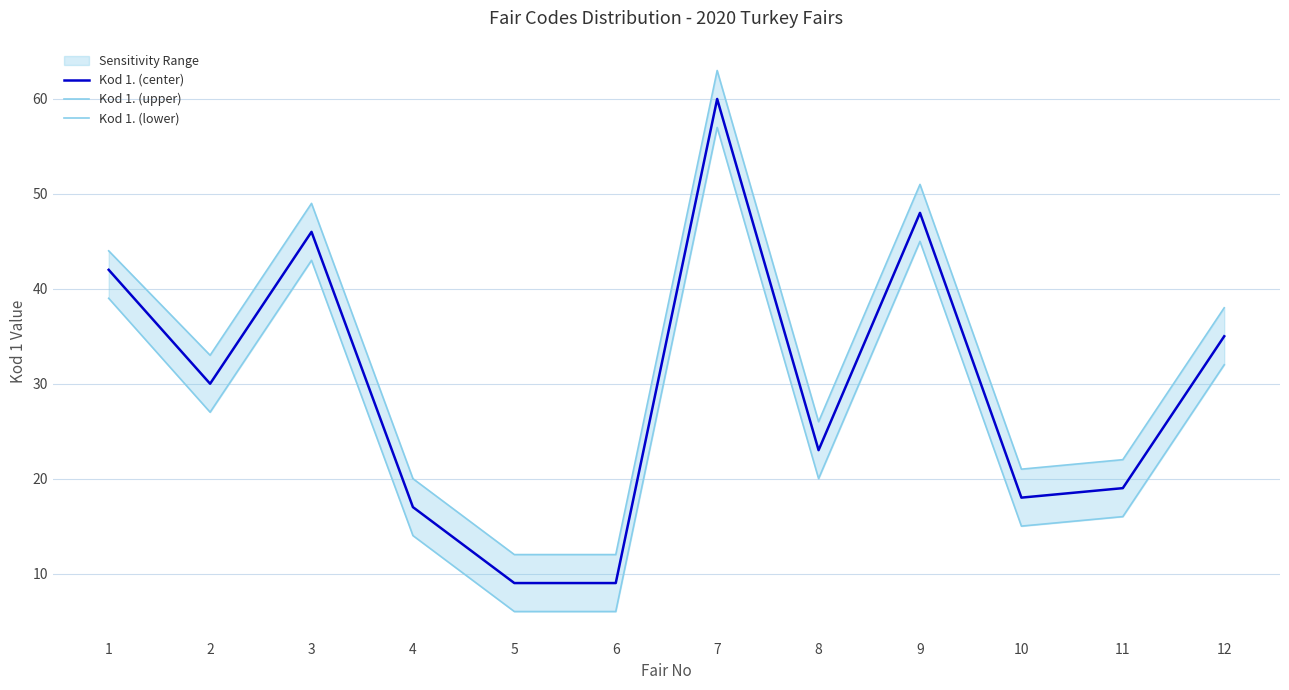

List the labels in order of Kod 1. (lower) value, largest first.

7, 9, 3, 1, 12, 2, 8, 11, 10, 4, 5, 6